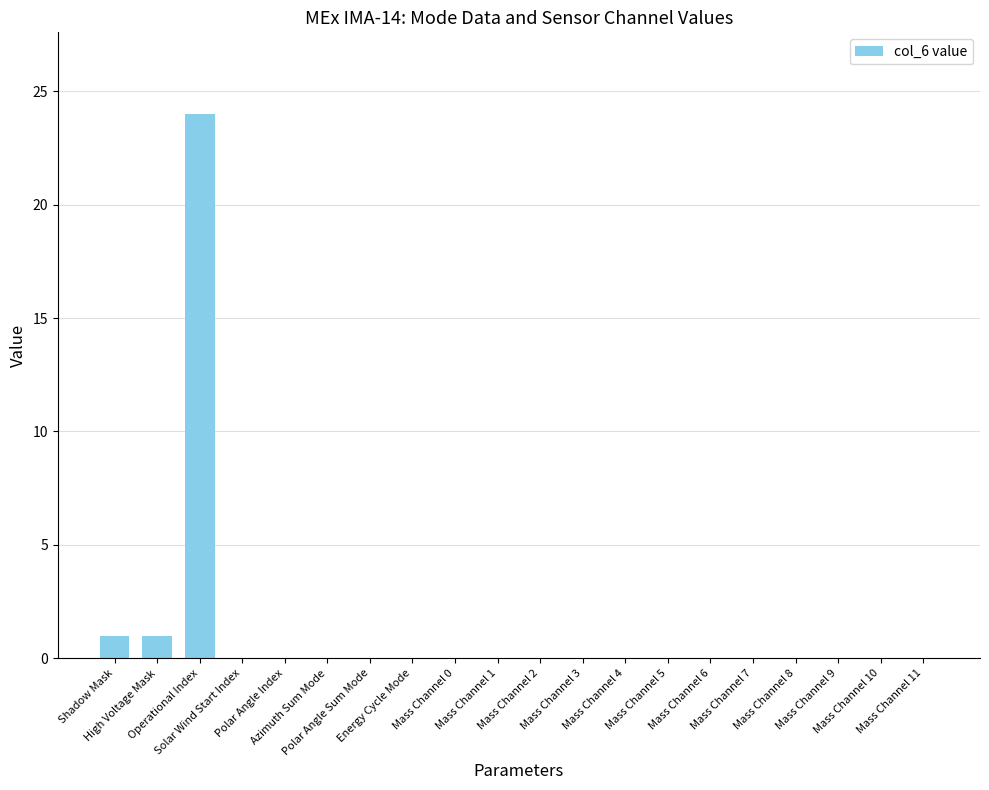

How many series are shown in this chart?

1